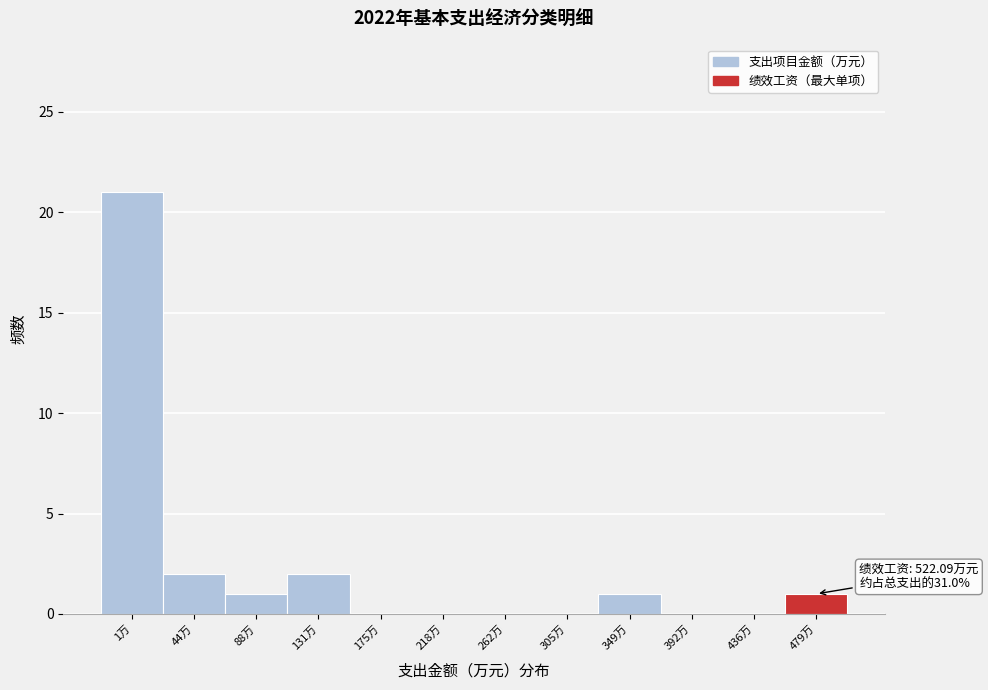

Reading left to right, extract all data points from this chart.

1万=21	44万=2	88万=1	131万=2	175万=0	218万=0	262万=0	305万=0	349万=1	392万=0	436万=0	479万=1